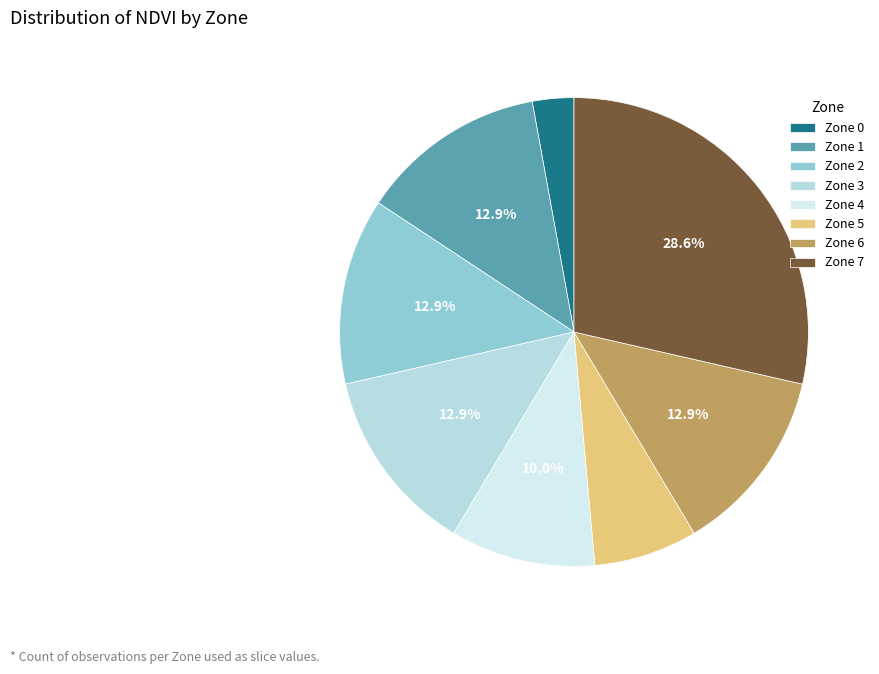

Which has a higher value, Zone 0 or Zone 1?

Zone 1